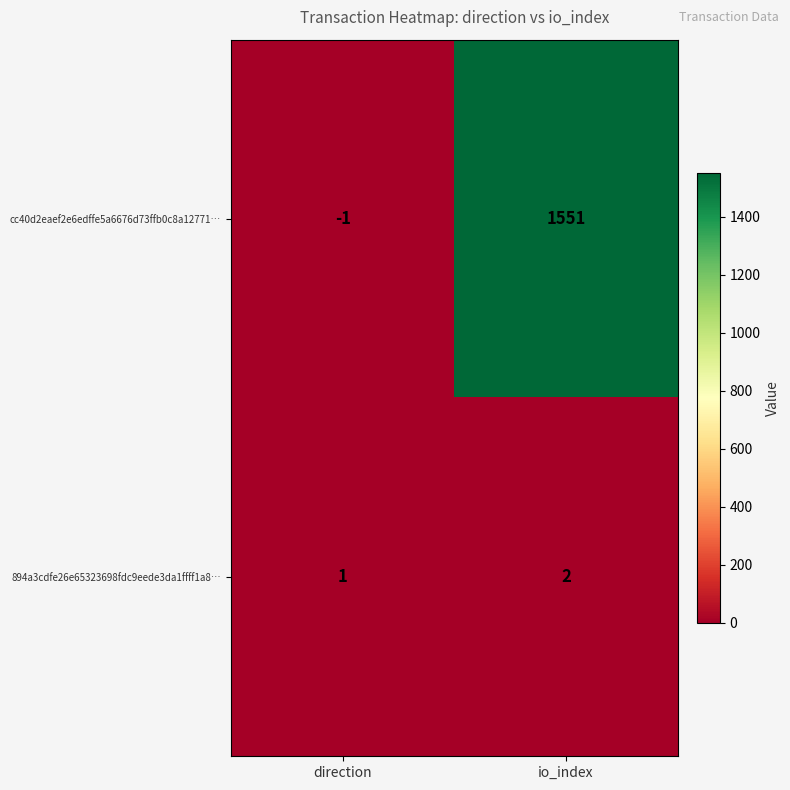

Reading left to right, extract all data points from this chart.

cc40d2eaef2e6edffe5a6676d73ffb0c8a12771…: -1	1551
894a3cdfe26e65323698fdc9eede3da1ffff1a8…: 1	2